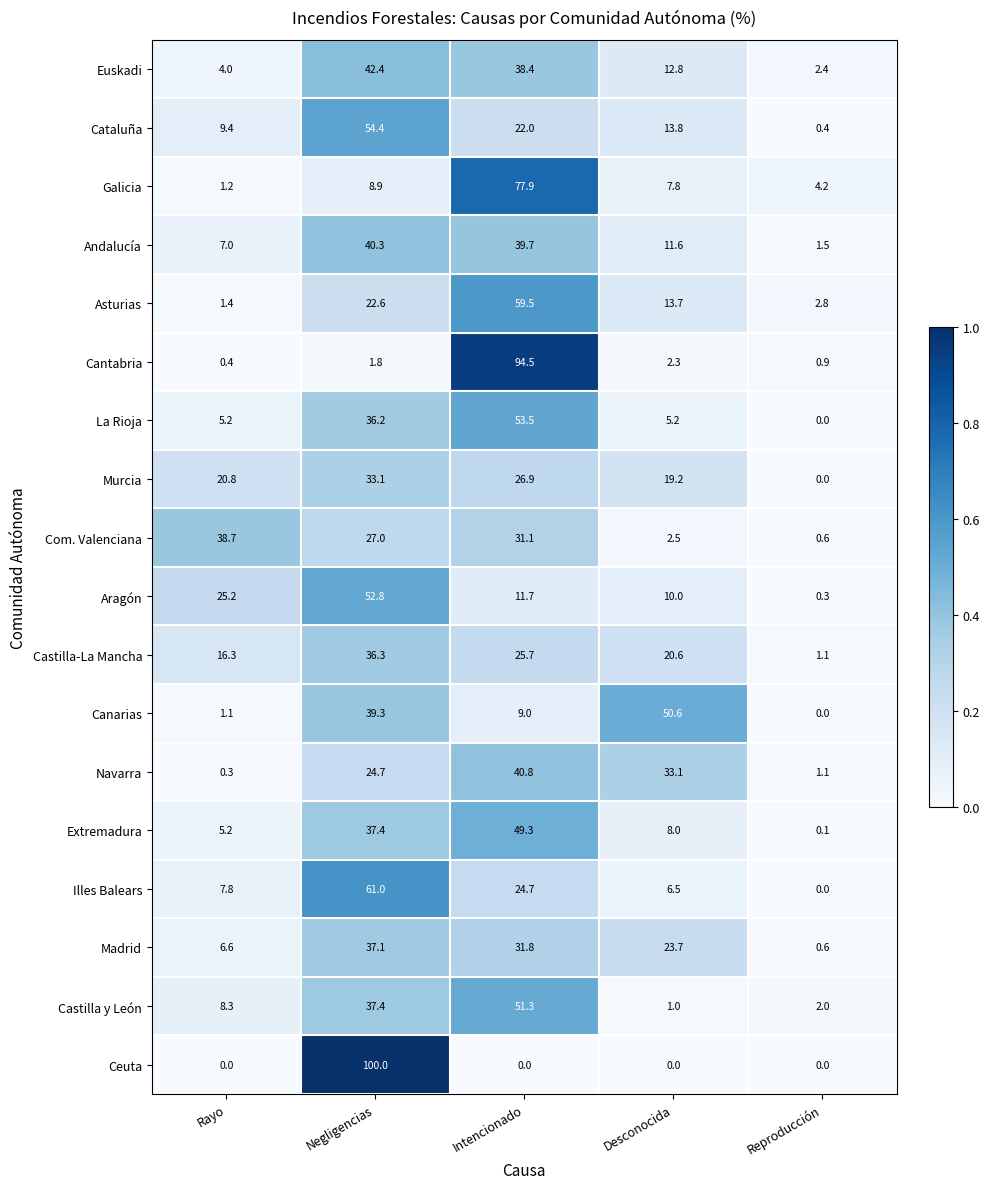

How many series are shown in this chart?

18